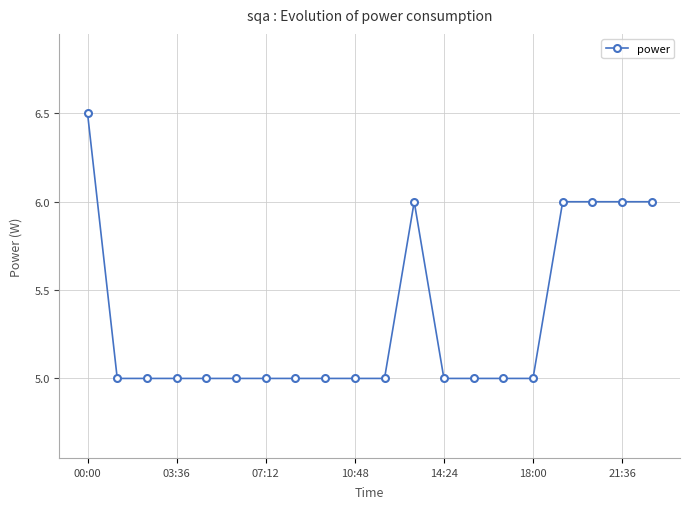

What is the greatest value displayed?

6.5